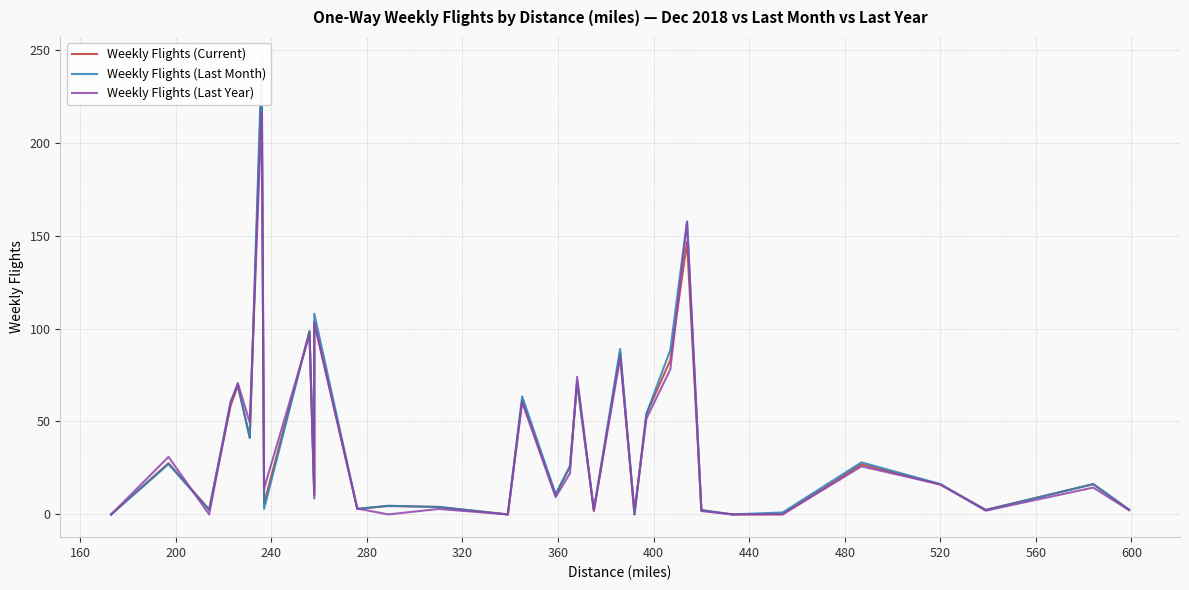

Which series ends up on top after the final intersection of Weekly Flights (Last Year) and Weekly Flights (Current)?

Weekly Flights (Current)